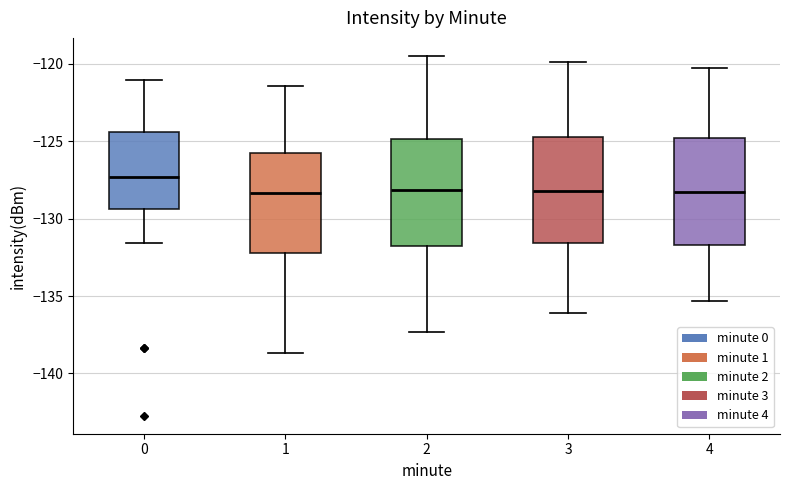

Reading left to right, transcribe this box plot: for each box, give where its median line is, the range the box spans, and where its two whiskers end, as read against the y-axis. The values are not printed on the chart, so give them approximately, as read against the axis.

0: median -127.5, box -129.5 to -124.5, whiskers -131.5 to -121.0
1: median -128.5, box -132.0 to -126.0, whiskers -138.5 to -121.5
2: median -128.0, box -132.0 to -125.0, whiskers -137.5 to -119.5
3: median -128.0, box -131.5 to -124.5, whiskers -136.0 to -120.0
4: median -128.5, box -131.5 to -125.0, whiskers -135.5 to -120.5